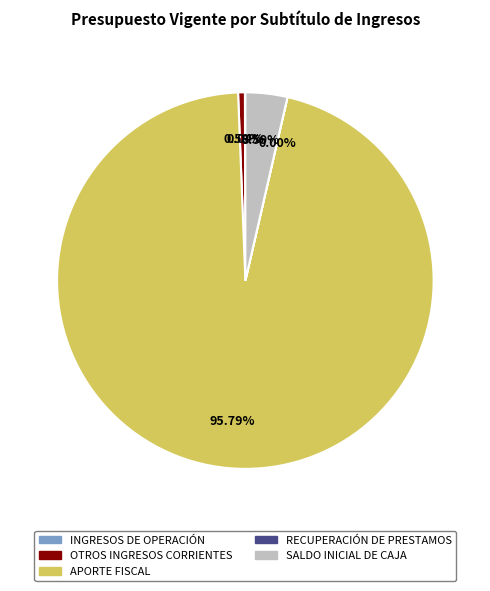

Which slice represents more than half of the pie?

APORTE FISCAL